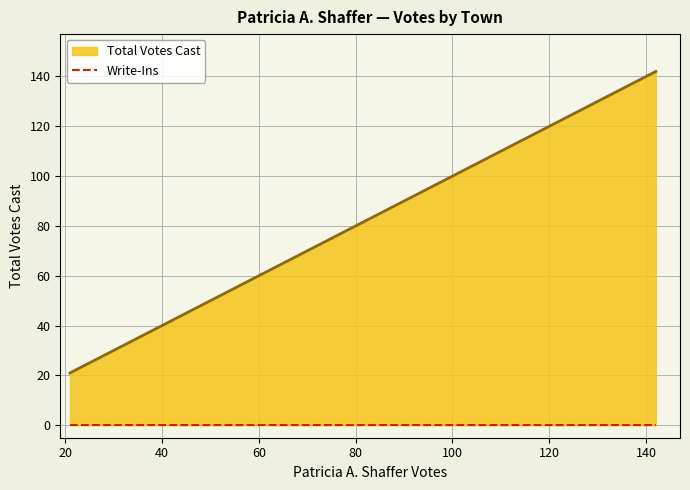

Does the chart display data point markers on the line(s)?

No